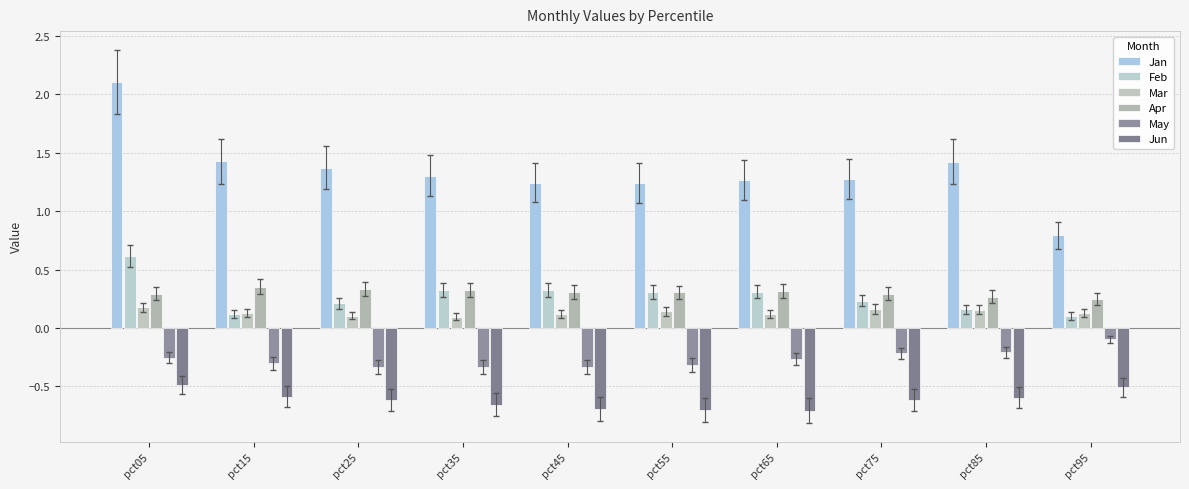

What is the difference between the highest and lowest values at pct65?

2.0